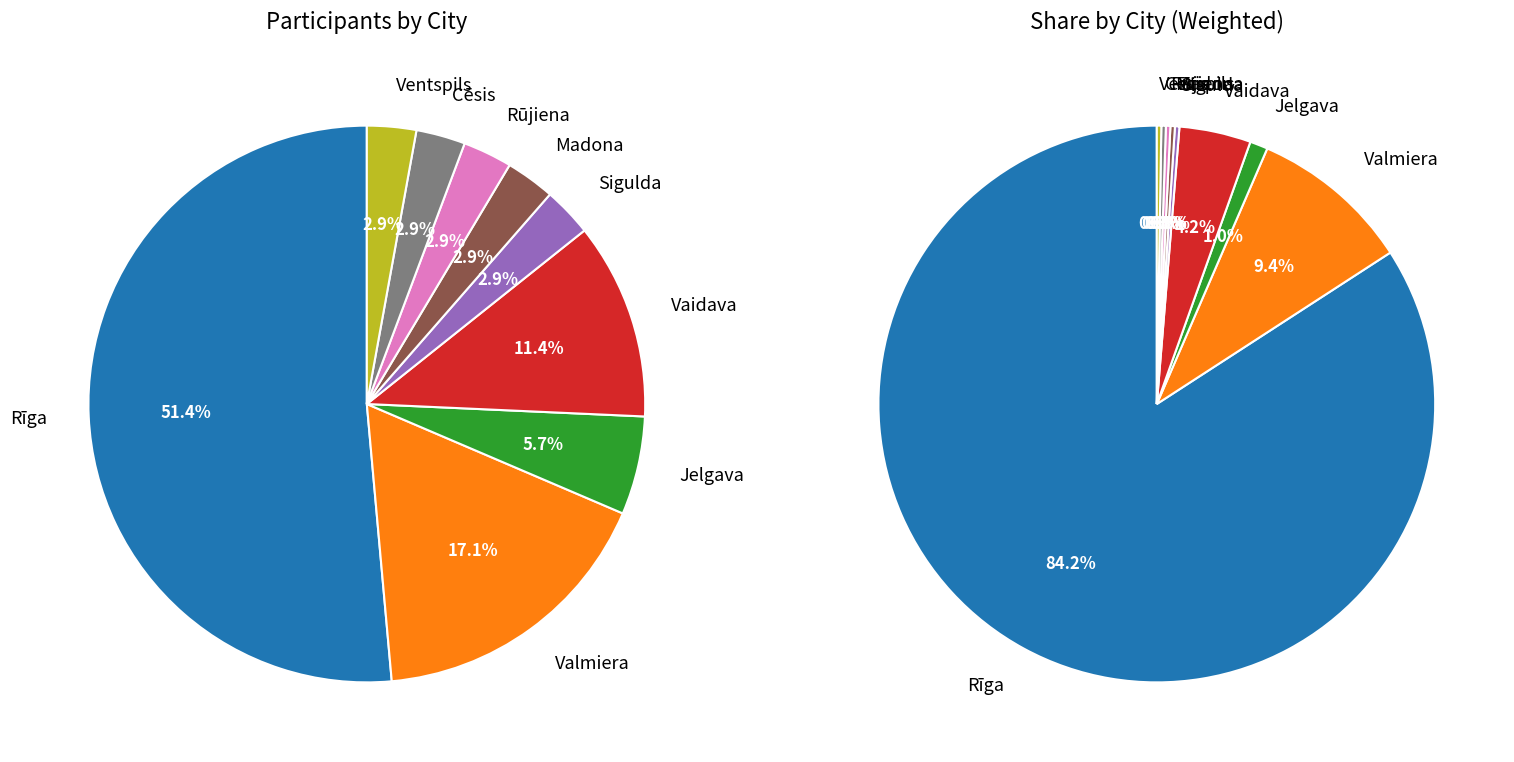

What portion of the pie excludes Cēsis?

97.1%